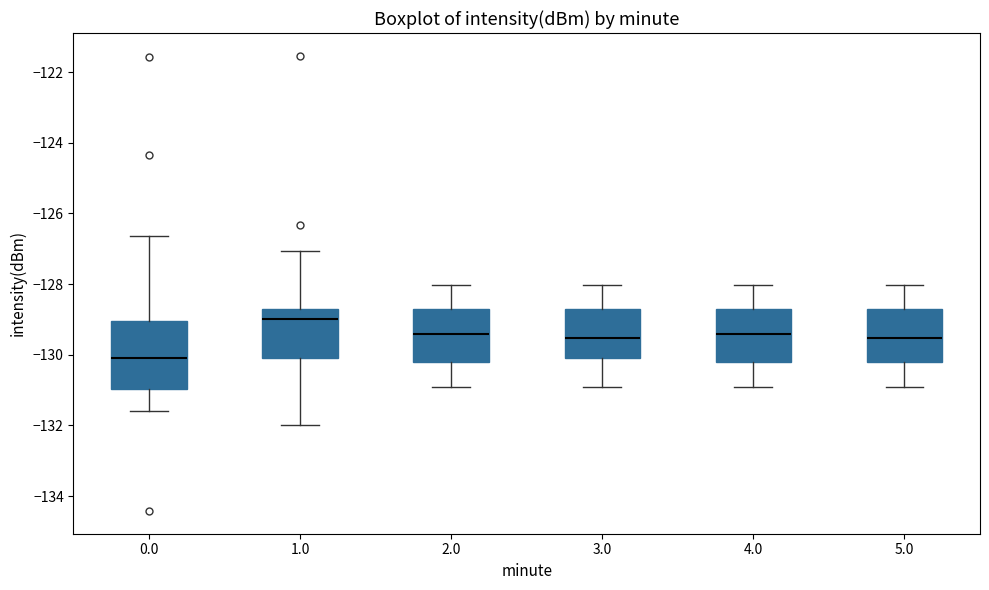

Comparing the boxes themselves (not the whiskers), which one is the tallest?

0.0